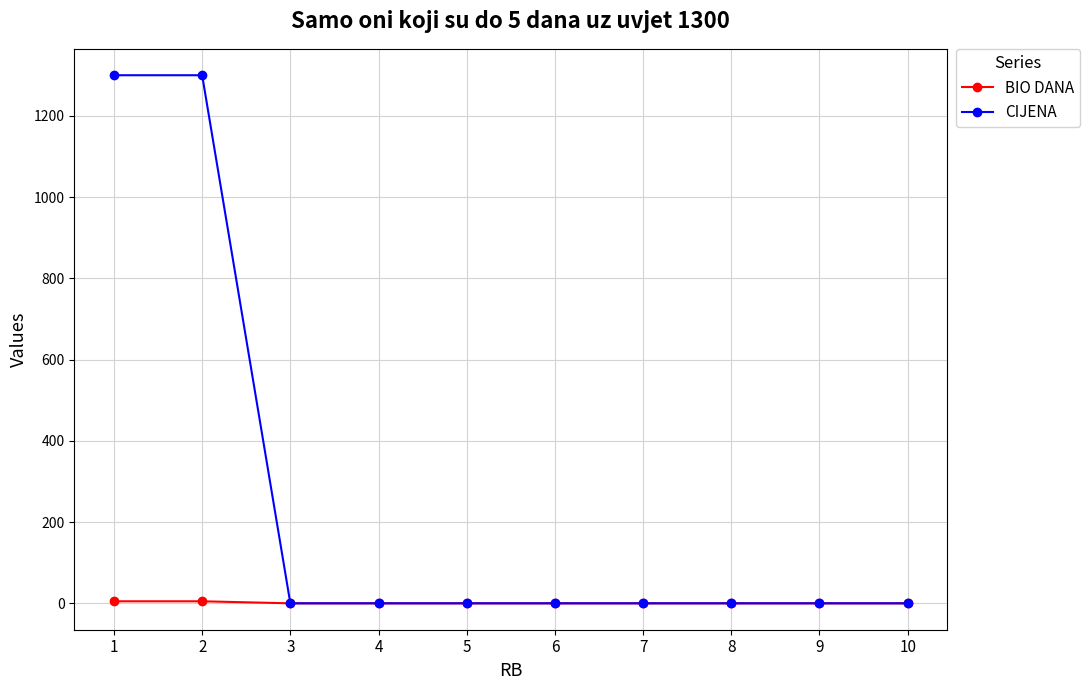

Which series has the largest range (max minus min)?

CIJENA